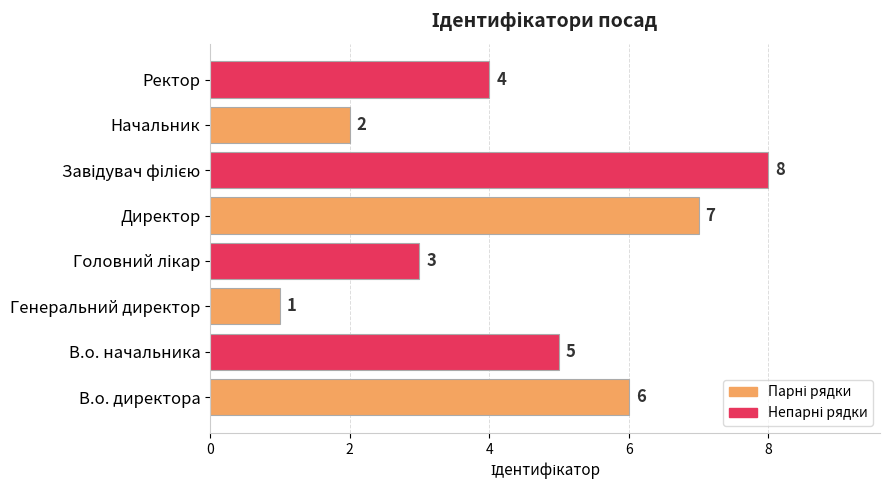

What is the difference between the maximum and minimum values?

7